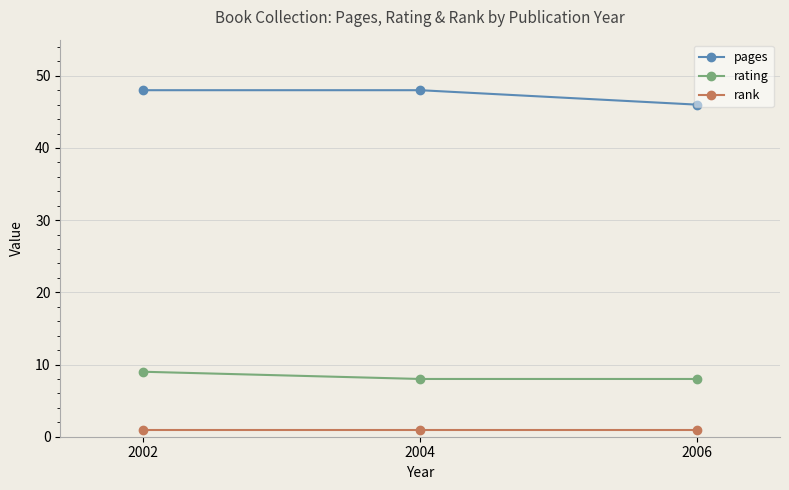

What is the difference between the maximum and minimum values in the pages series?

2